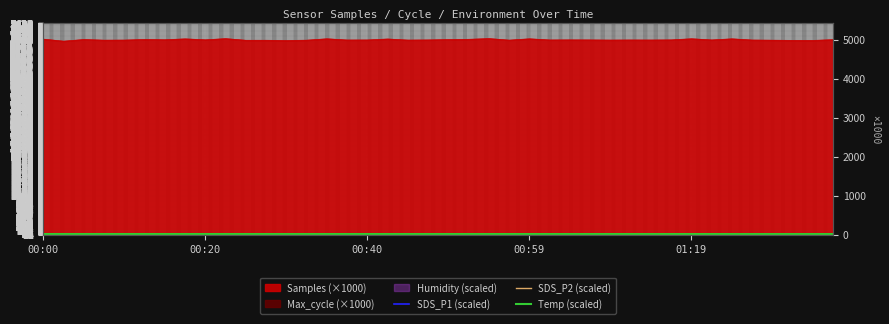

Where is the first local maximum for SDS_P2 (scaled)?

00:20